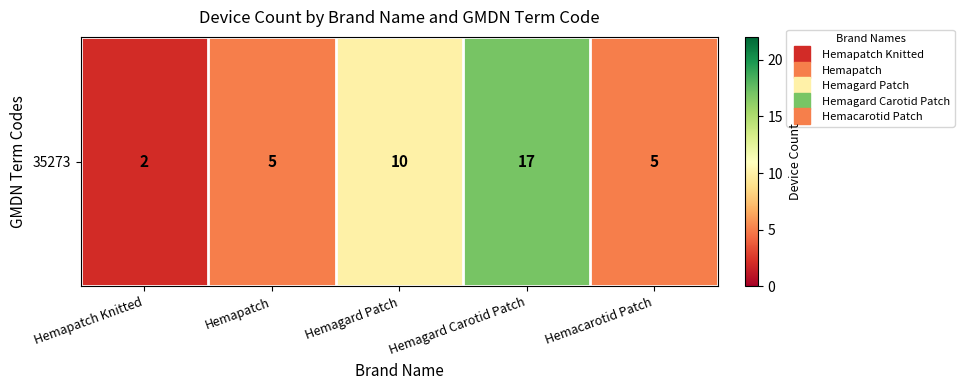

The value at Hemagard Carotid Patch is 5. True or false?

False